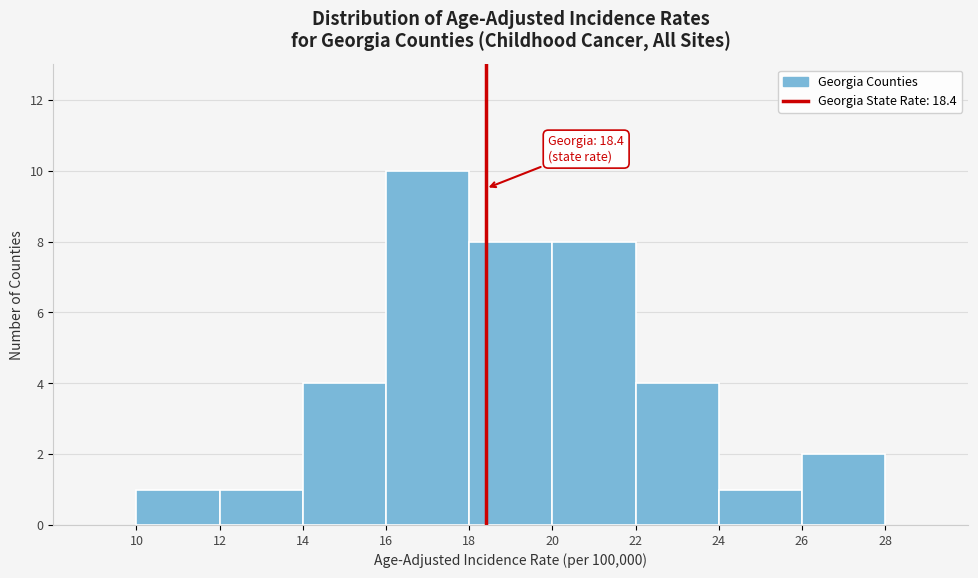

Over which range of the x-axis is the bar tallest?

16 to 18